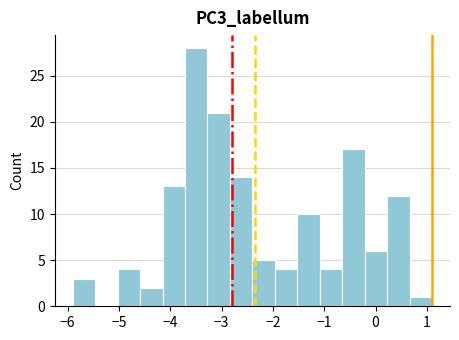

Which range on the x-axis has the tallest bar?

-3.7 to -3.3